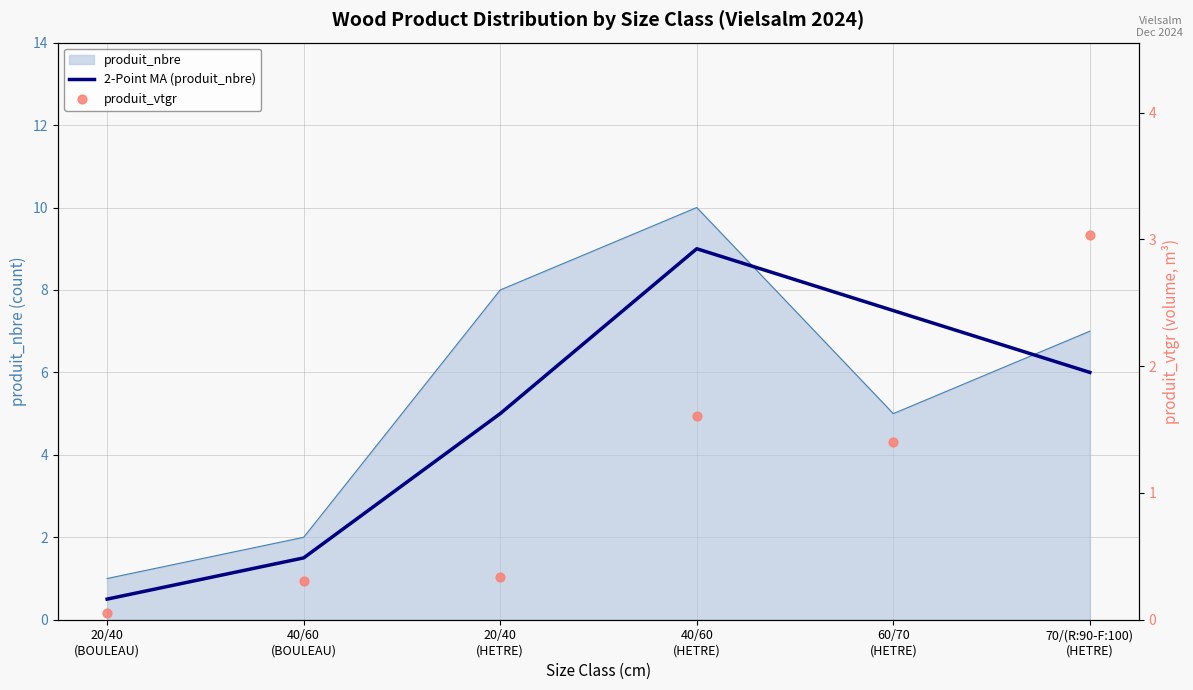

Which series has the largest total across all categories?

2-Point MA (produit_nbre)